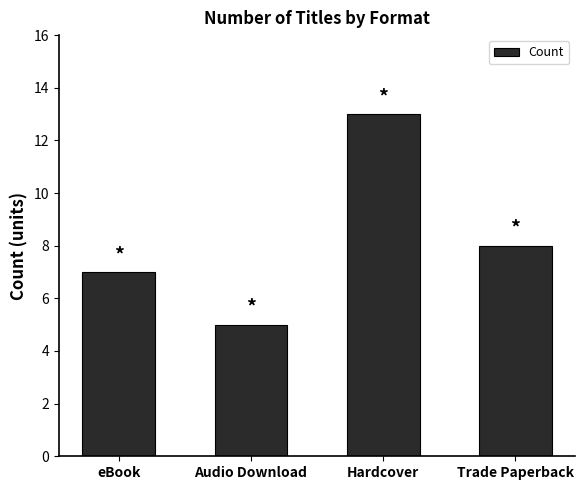

Which category has the lowest value across all series?

Audio Download